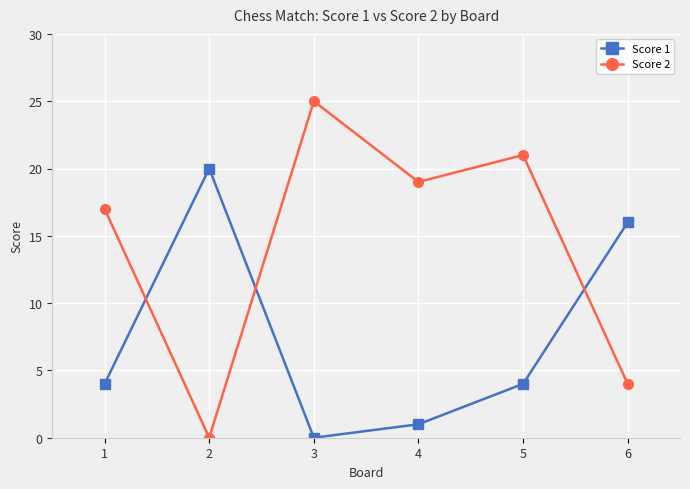

What is the value of the Score 1 point at the 1st from the left?

4